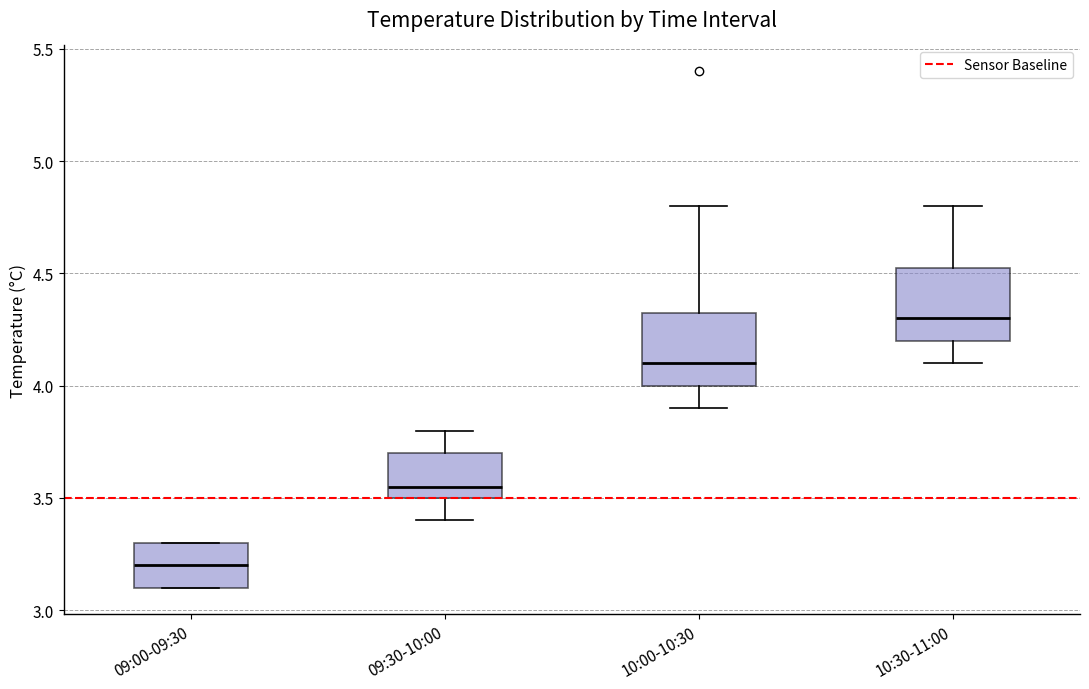

Reading left to right, transcribe this box plot: for each box, give where its median line is, the range the box spans, and where its two whiskers end, as read against the y-axis. The values are not printed on the chart, so give them approximately, as read against the axis.

09:00-09:30: median 3.20, box 3.10 to 3.30, whiskers 3.10 to 3.30
09:30-10:00: median 3.55, box 3.50 to 3.70, whiskers 3.40 to 3.80
10:00-10:30: median 4.10, box 4.00 to 4.35, whiskers 3.90 to 4.80
10:30-11:00: median 4.30, box 4.20 to 4.55, whiskers 4.10 to 4.80